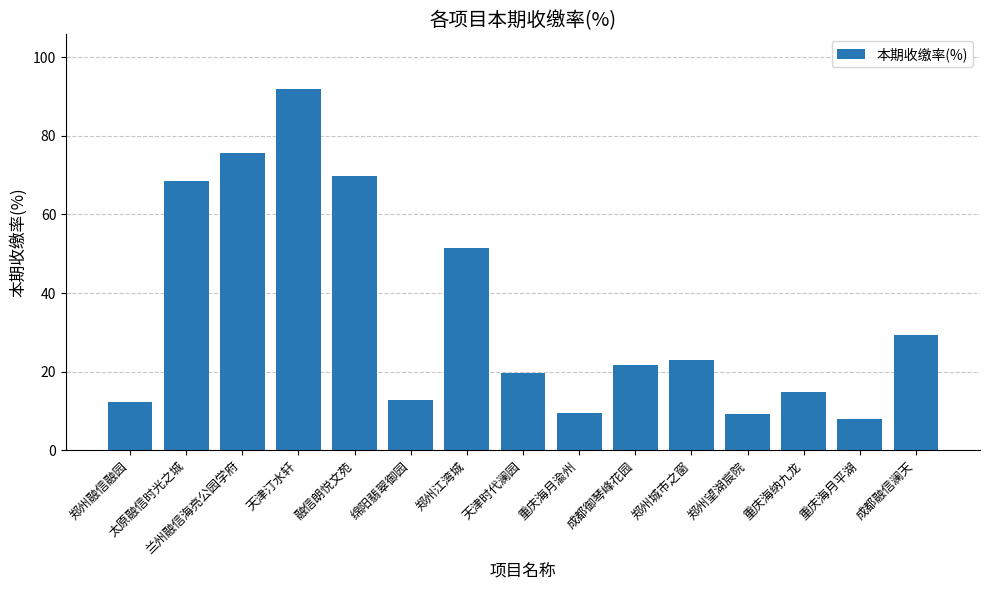

Are the bars horizontal?

No